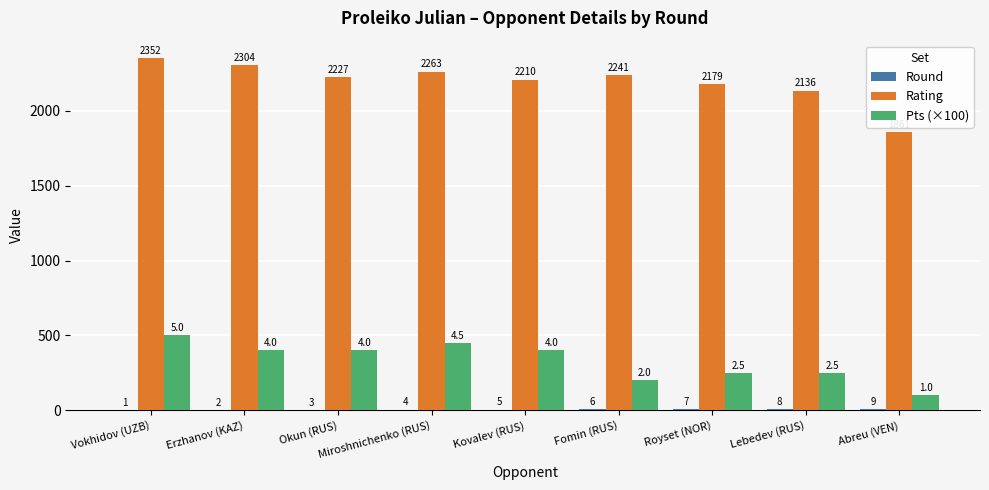

How many Pts (×100) values are between 250 and 400?

5